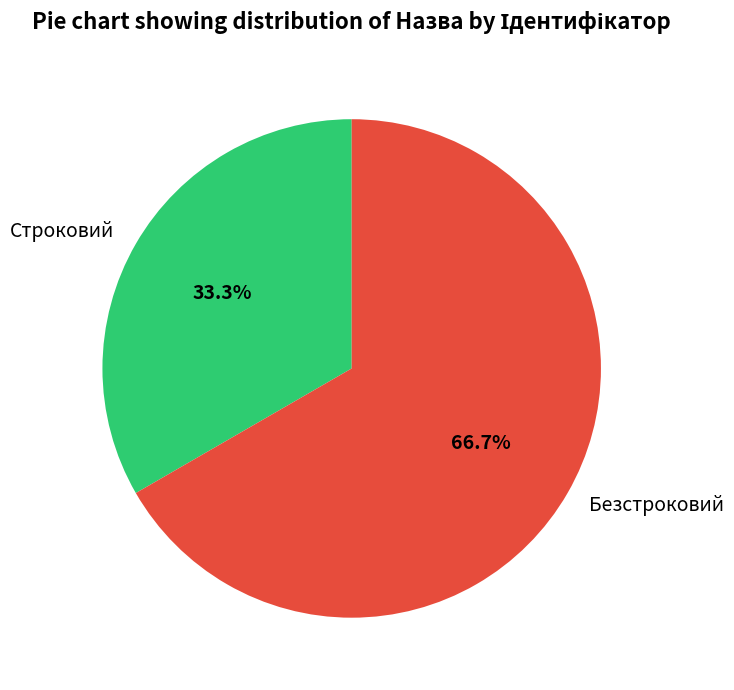

How much of the chart is everything except Безстроковий?

33.3%